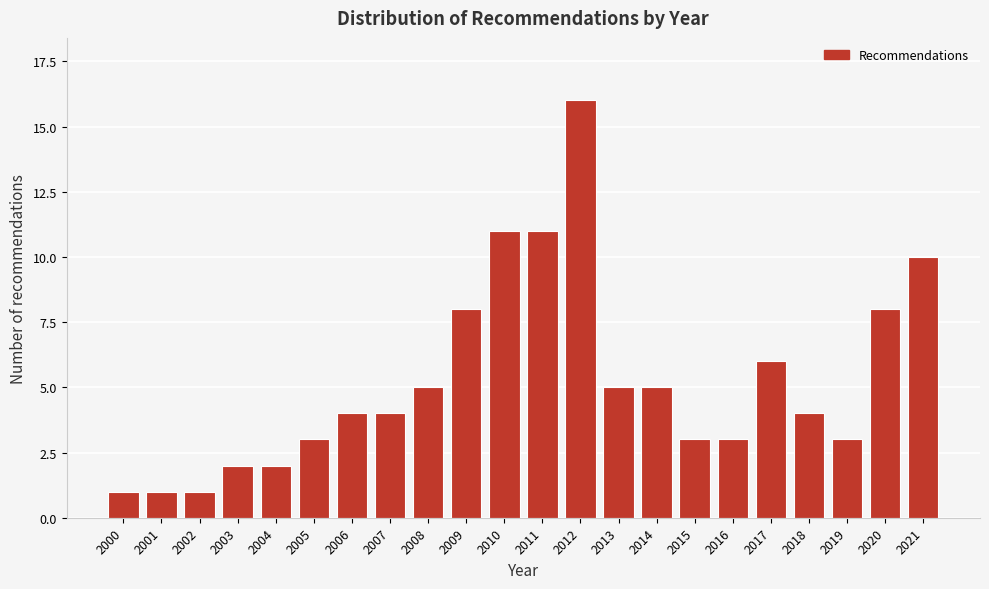

Reading right to left, what are all the values shown in this chart?

10	8	3	4	6	3	3	5	5	16	11	11	8	5	4	4	3	2	2	1	1	1